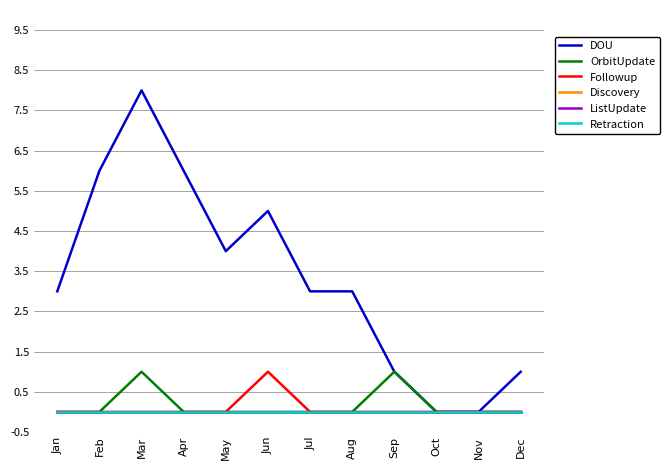

Between Mar and Dec, which series saw the biggest shift?

DOU